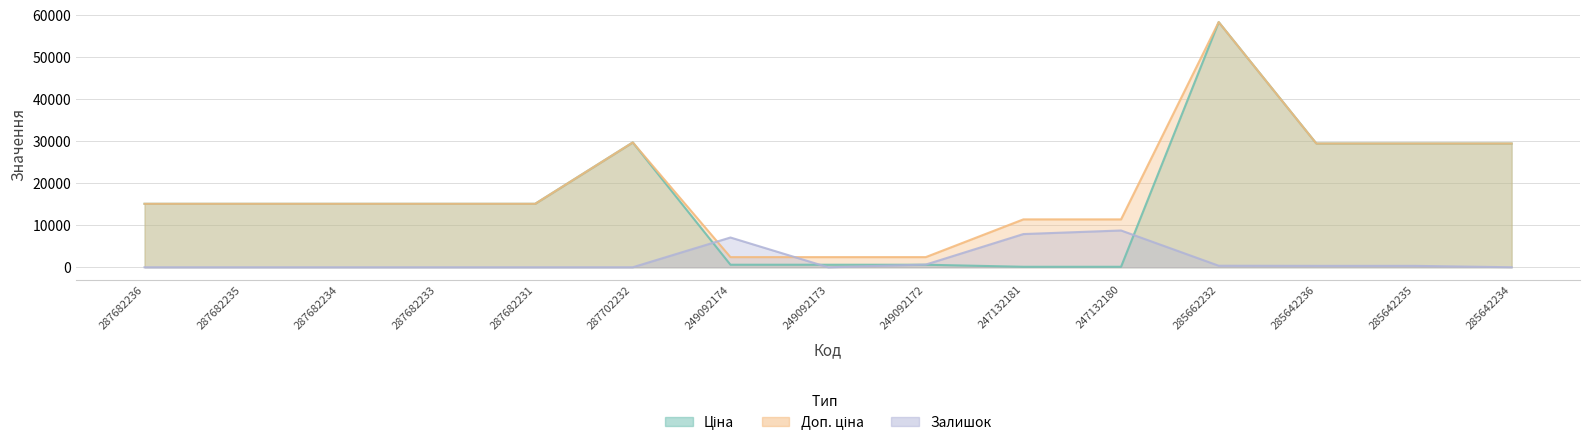

Reading left to right, list all the values displayed in this chart.

Ціна: 15120.0	15120.0	15120.0	15120.0	15120.0	29747.2	603.7	603.7	603.7	114.1	114.1	58426.5	29491.5	29491.5	29491.5
Доп. ціна: 15120.0	15120.0	15120.0	15120.0	15120.0	29747.2	2414.8	2414.8	2414.8	11410.0	11410.0	58426.5	29491.5	29491.5	29491.5
Залишок: 0.0	0.0	0.0	0.0	0.0	0.0	7090.3	0.0	639.0	7911.9	8764.0	365.2	334.7	334.7	0.0